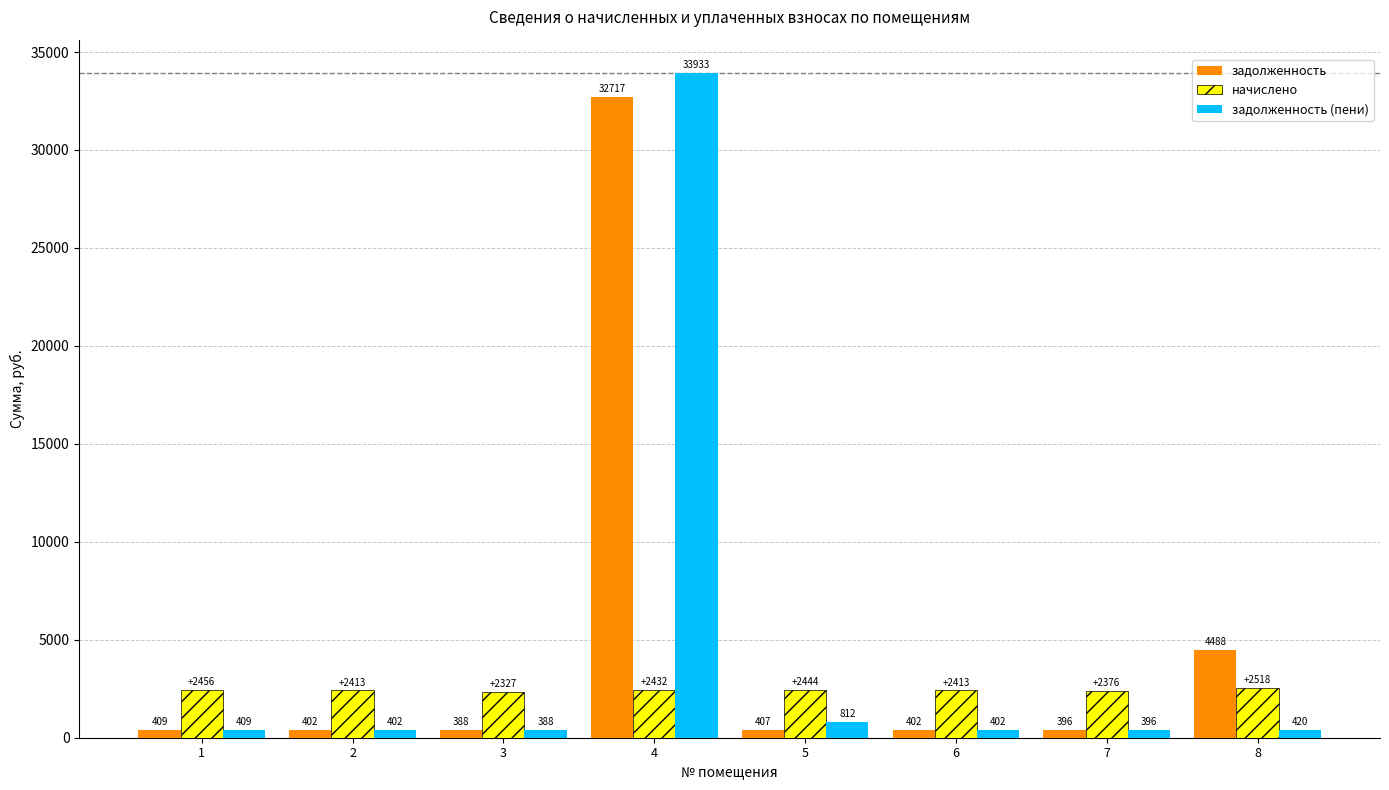

At which label does задолженность first exceed 407?

1